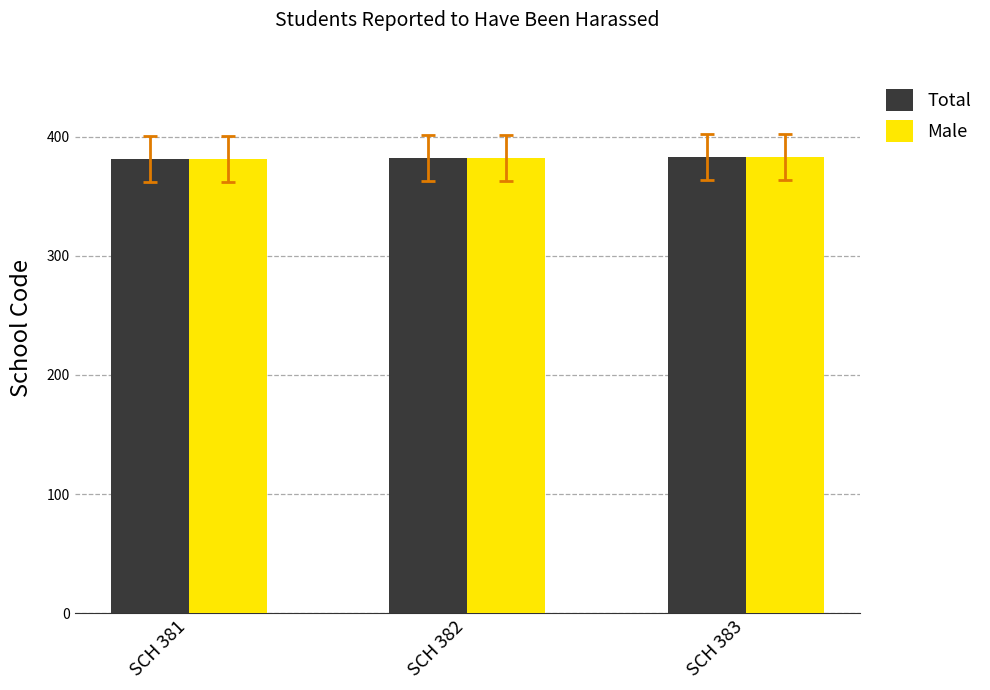

The Male series shows 382 at SCH 382. True or false?

True